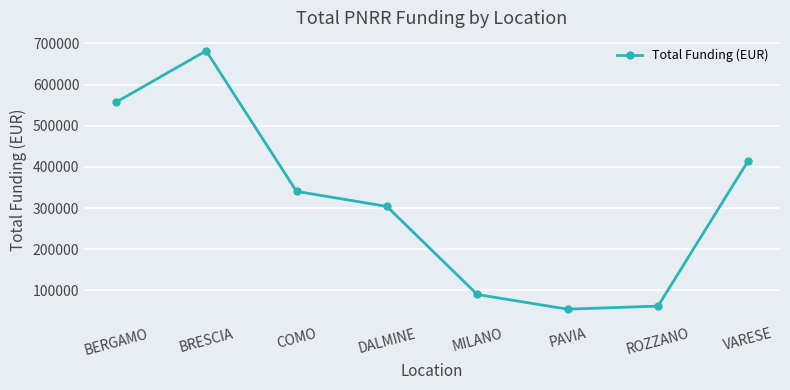

What is the approximate value at MILANO?

90268.6